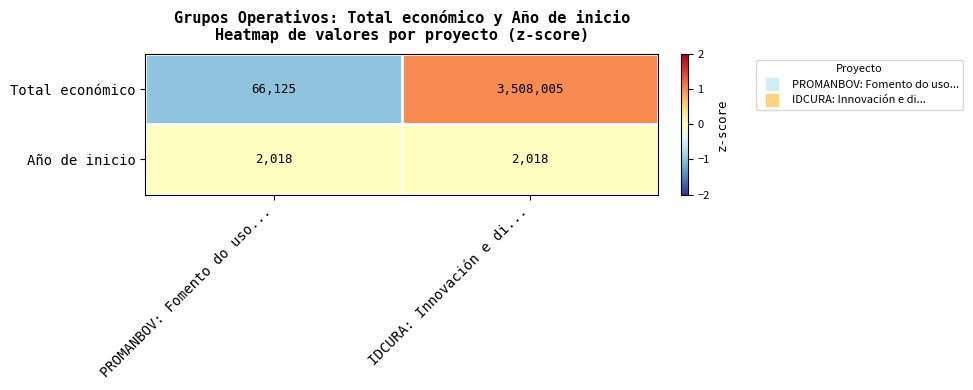

Reading right to left, extract all data points from this chart.

Total económico: IDCURA: Innovación e di...=3508005	PROMANBOV: Fomento do uso...=66125
Año de inicio: IDCURA: Innovación e di...=2018	PROMANBOV: Fomento do uso...=2018